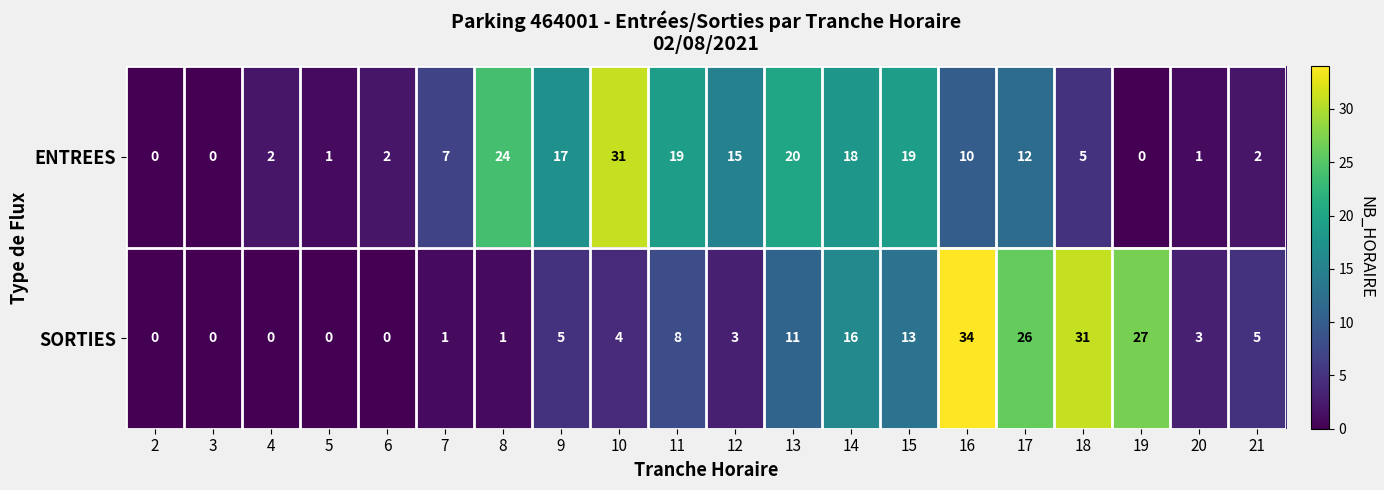

True or false: SORTIES has a value of 31 at 18.

True